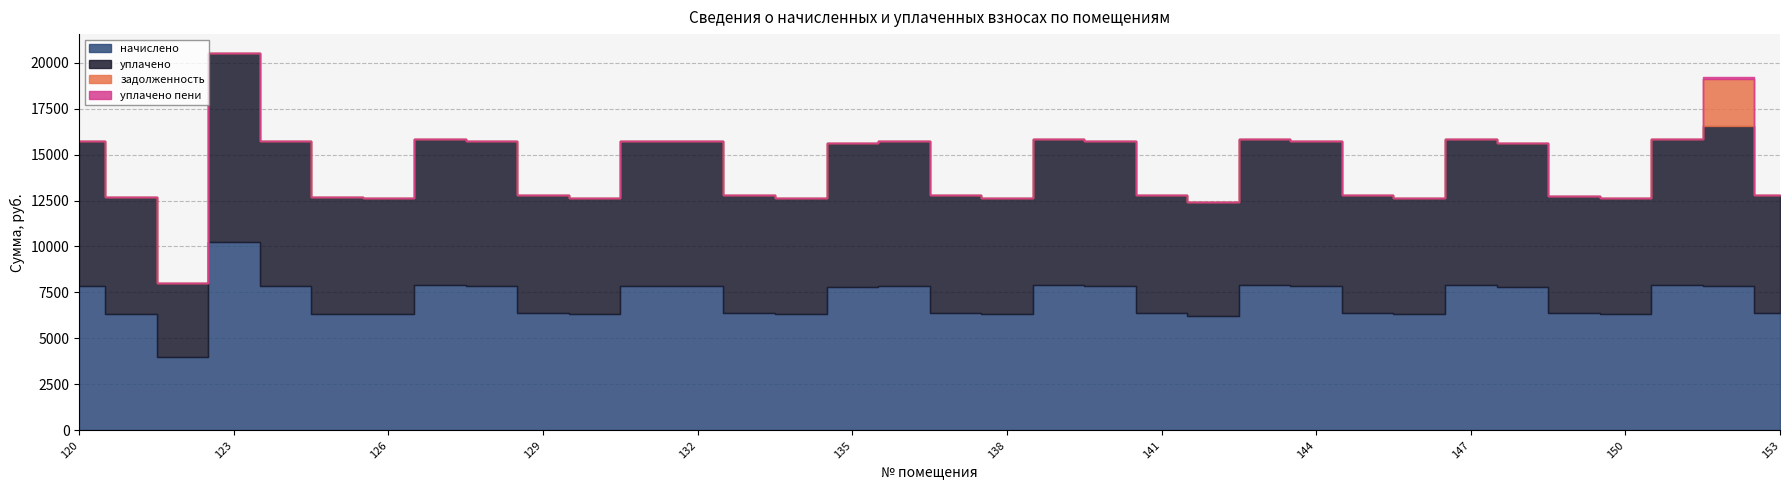

How many data points in начислено are less than 7824?

17